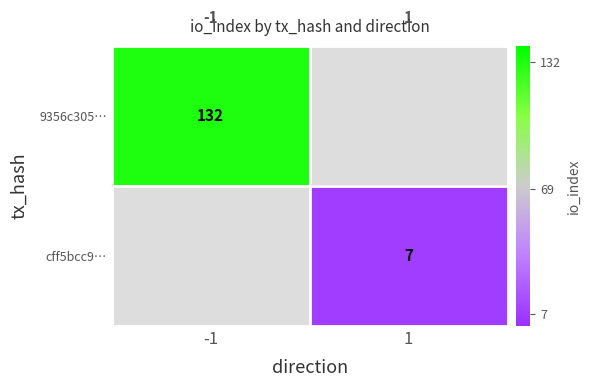

Is it true that cff5bcc9… equals 7 at 1?

True